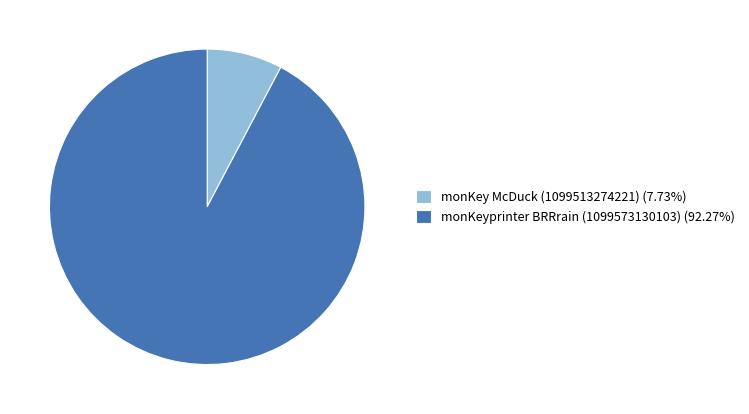

How many slices are in this pie chart?

2